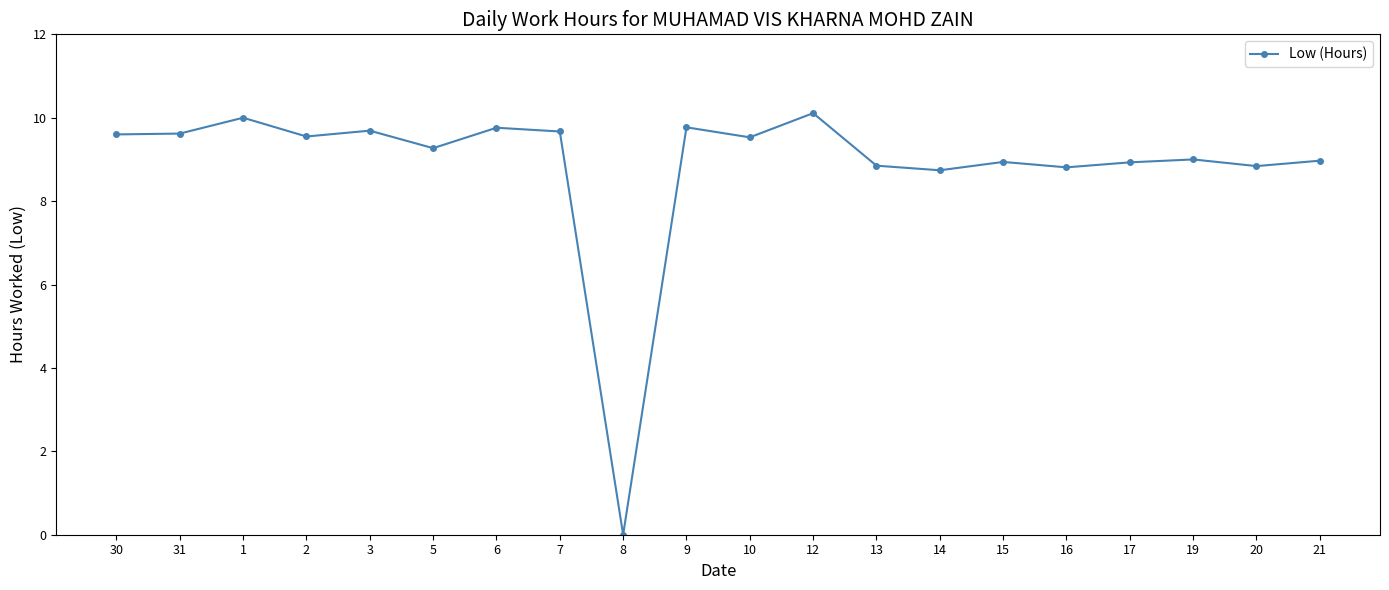

What is the label of the 11th point from the left?

10